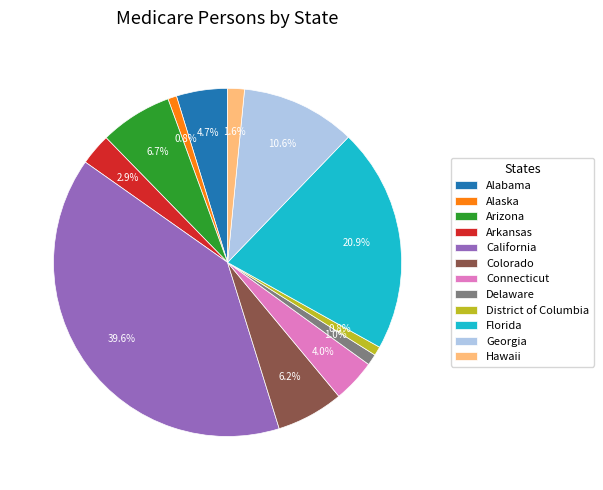

Approximately how many times larger is the value at Alabama compared to Arkansas?

1.6